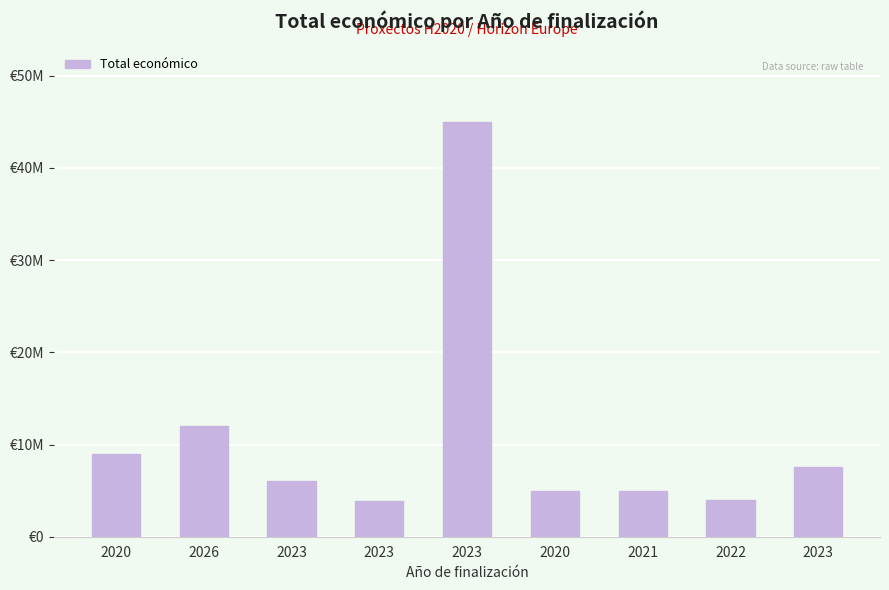

Reading left to right, what are all the values shown in this chart?

8999544	11999659	5999753	3873244	44998999	4953160	4999927	3999890	7536303